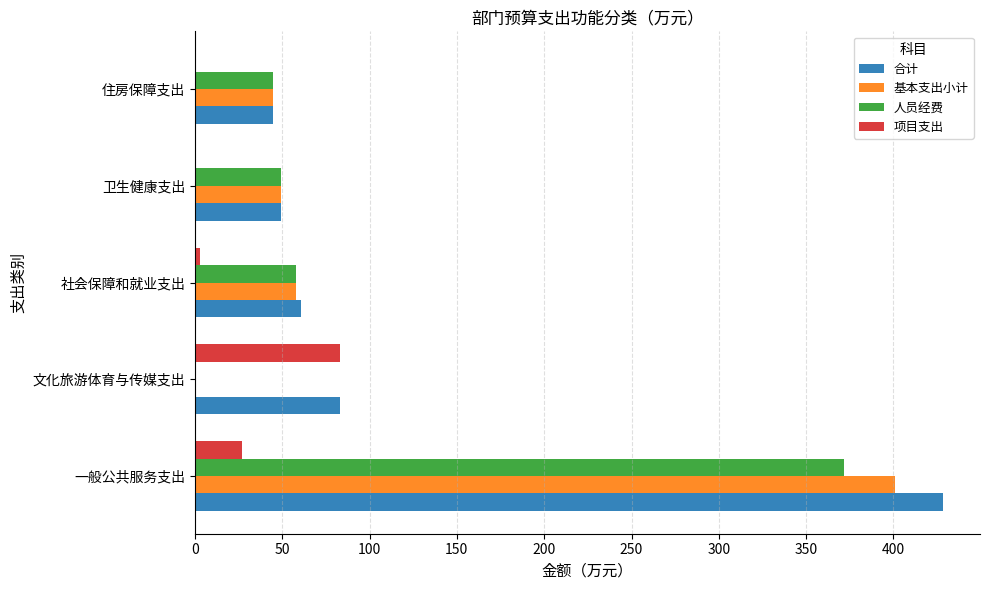

Which series changed the most between 一般公共服务支出 and 社会保障和就业支出?

合计